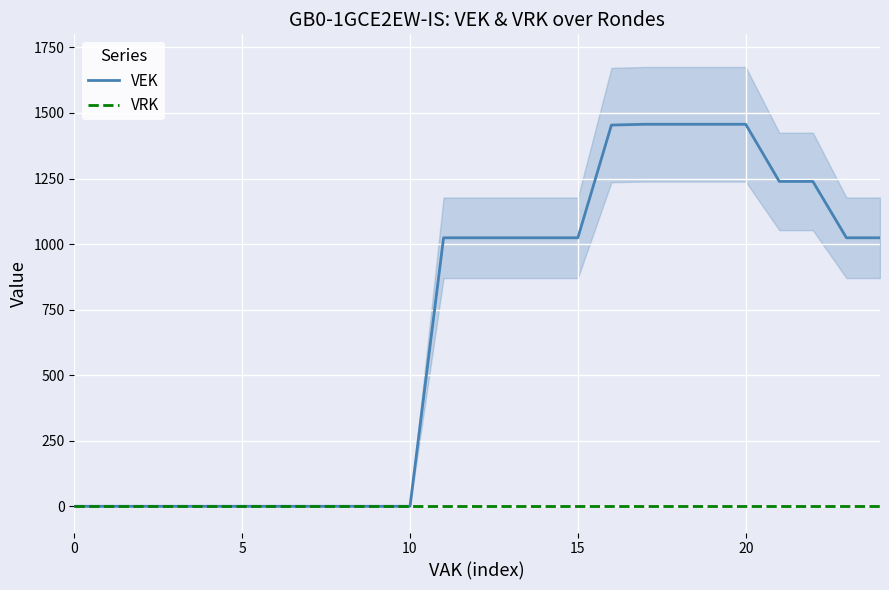

List the series in order of their overall mean, highest first.

VEK, VRK